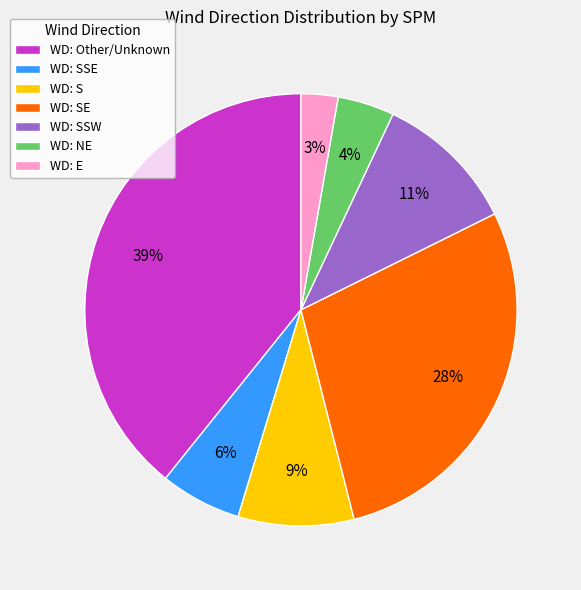

To the nearest percent, what is the average slice percentage?

14%